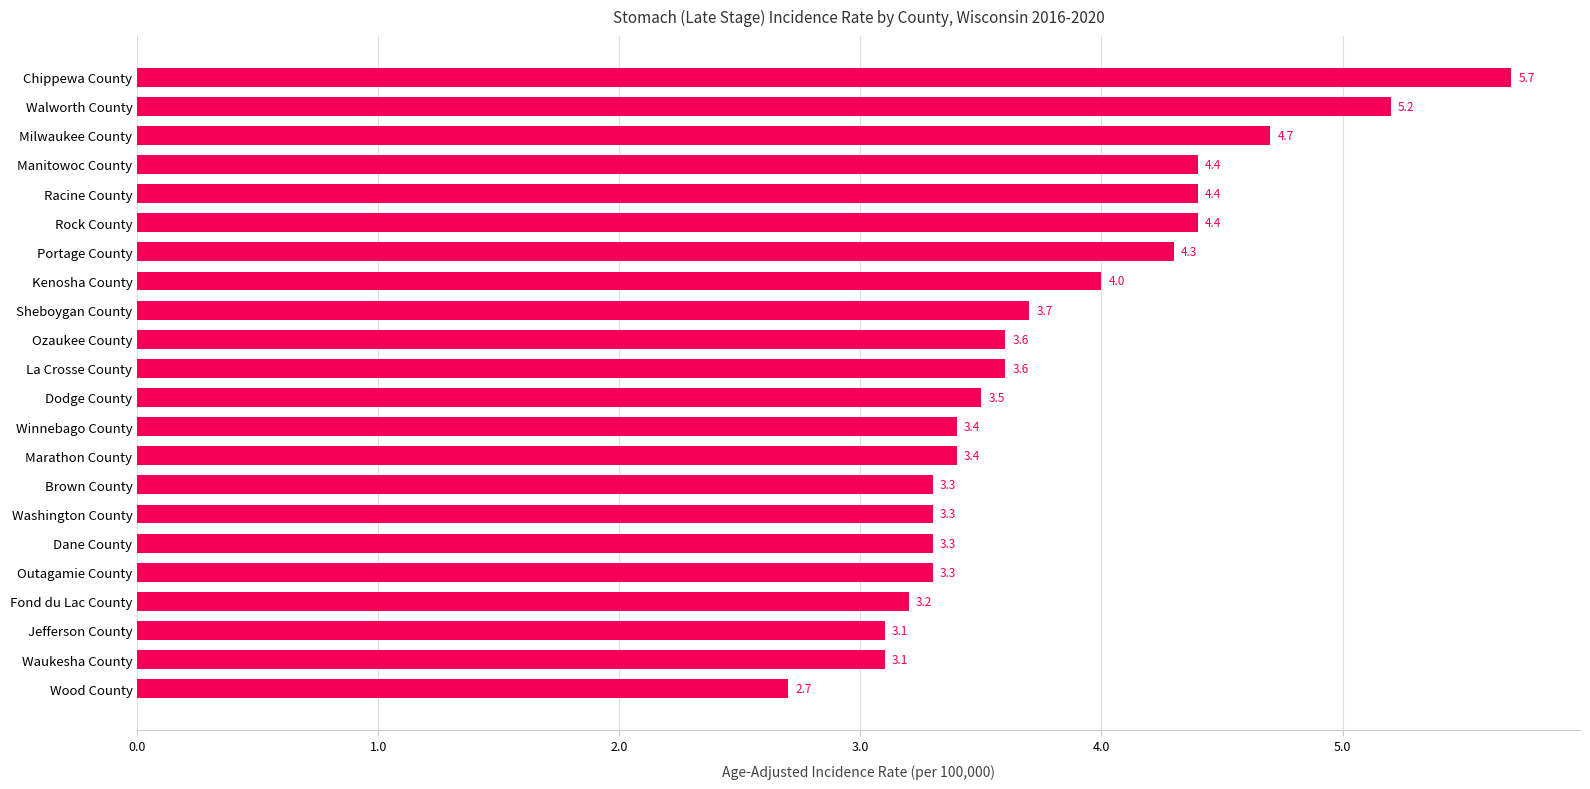

The chart shows a value of 6.0 at Sheboygan County. True or false?

False